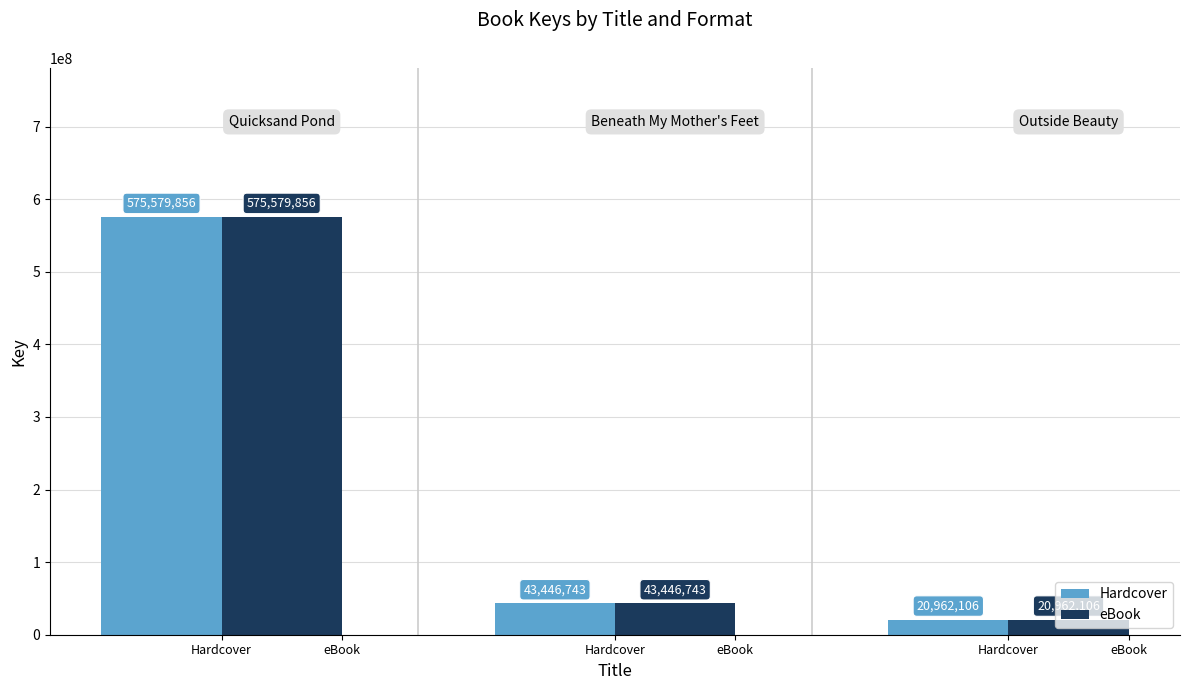

Reading left to right, extract all data points from this chart.

Hardcover: 575579856	43446743	20962106
eBook: 575579856	43446743	20962106